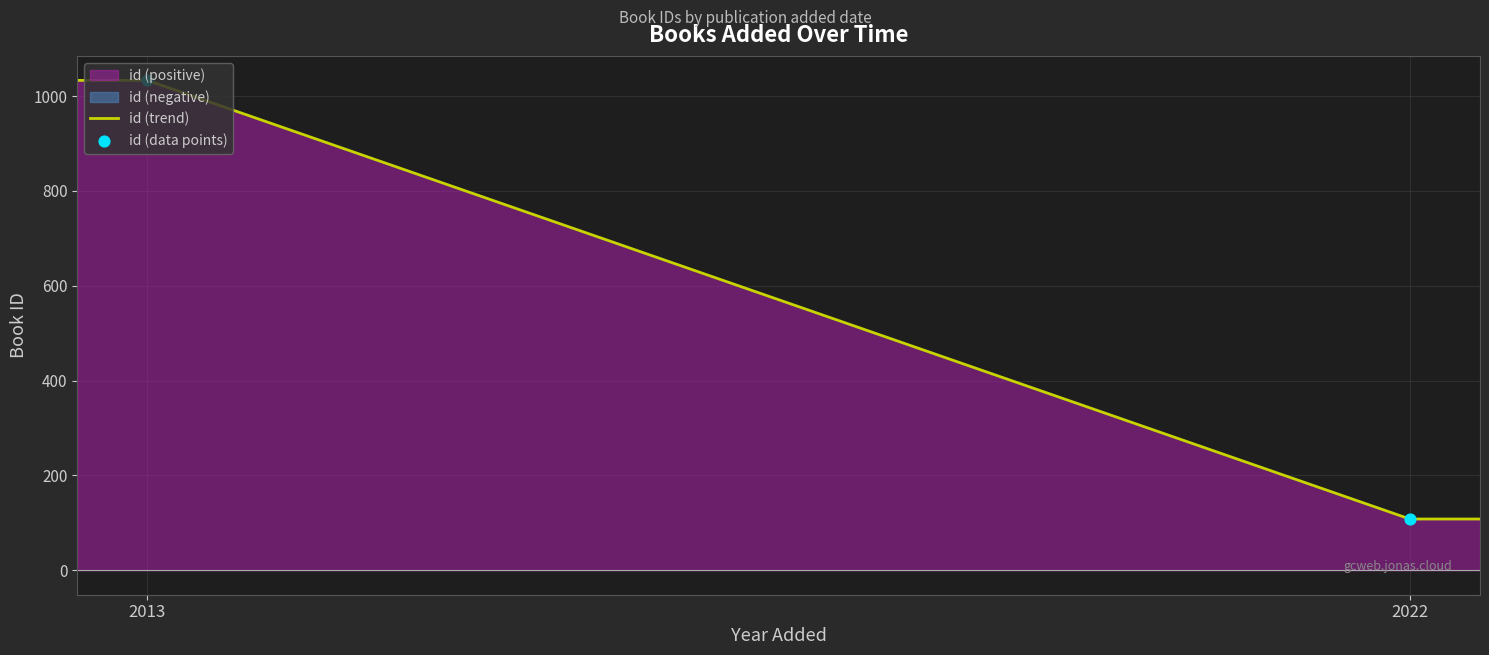

What is the change in value from 24/08/2022 to 21 août 2013?

+925